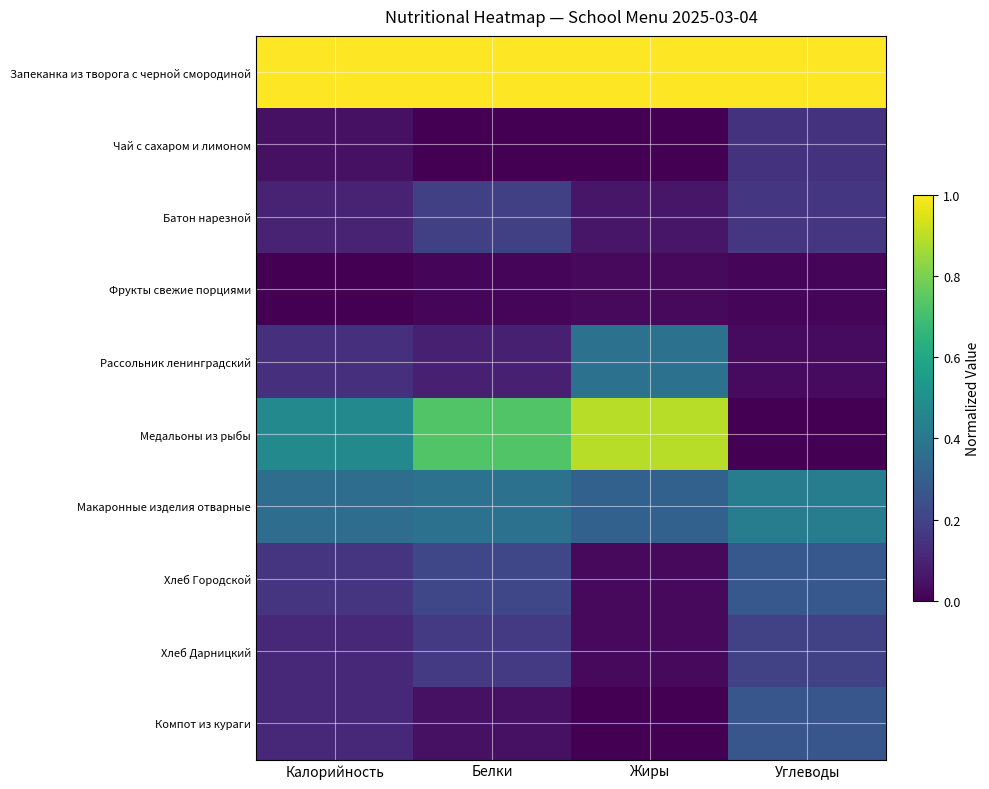

Which has a higher value, Жиры or Белки?

Жиры